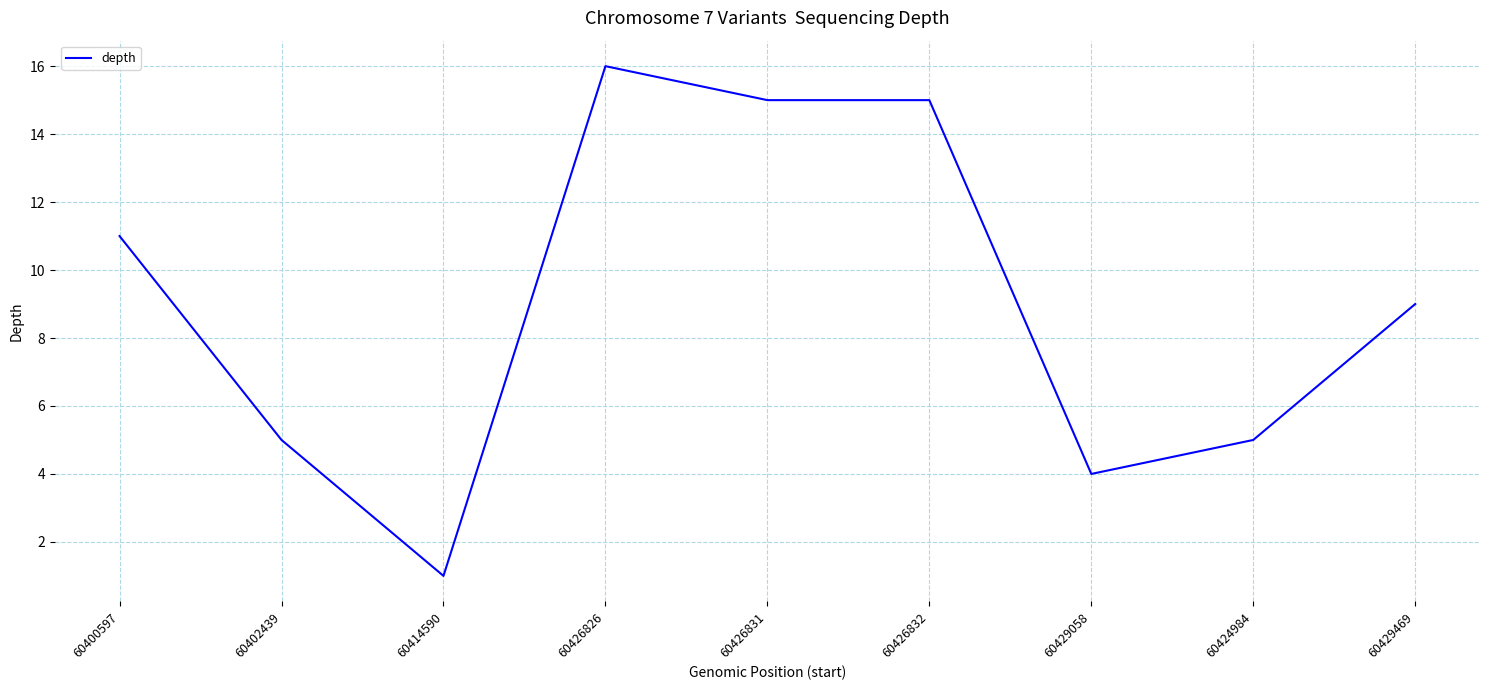

What is the ratio of the value at 60429469 to the value at 60424984?

1.8